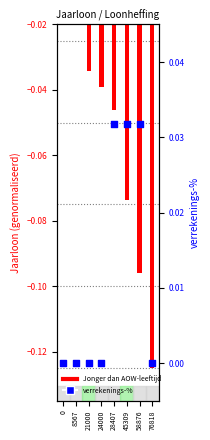

Is the value of Jonger dan AOW-leeftijd at 0 greater than the value of verrekenings-percentage at 58876?

No